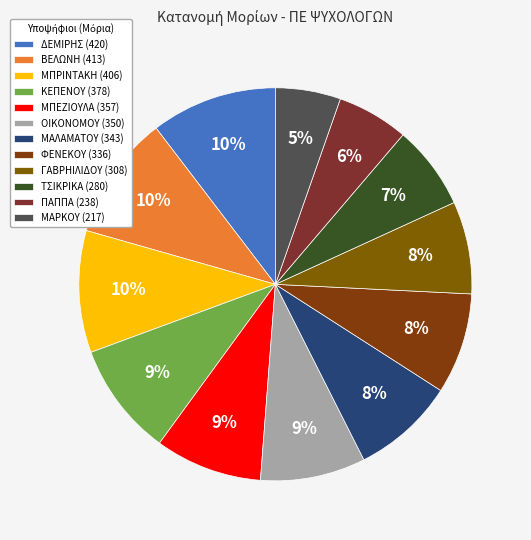

To the nearest percent, what is the combined percentage of ΒΕΛΩΝΗ and ΜΠΕΖΙΟΥΛΑ?

19%